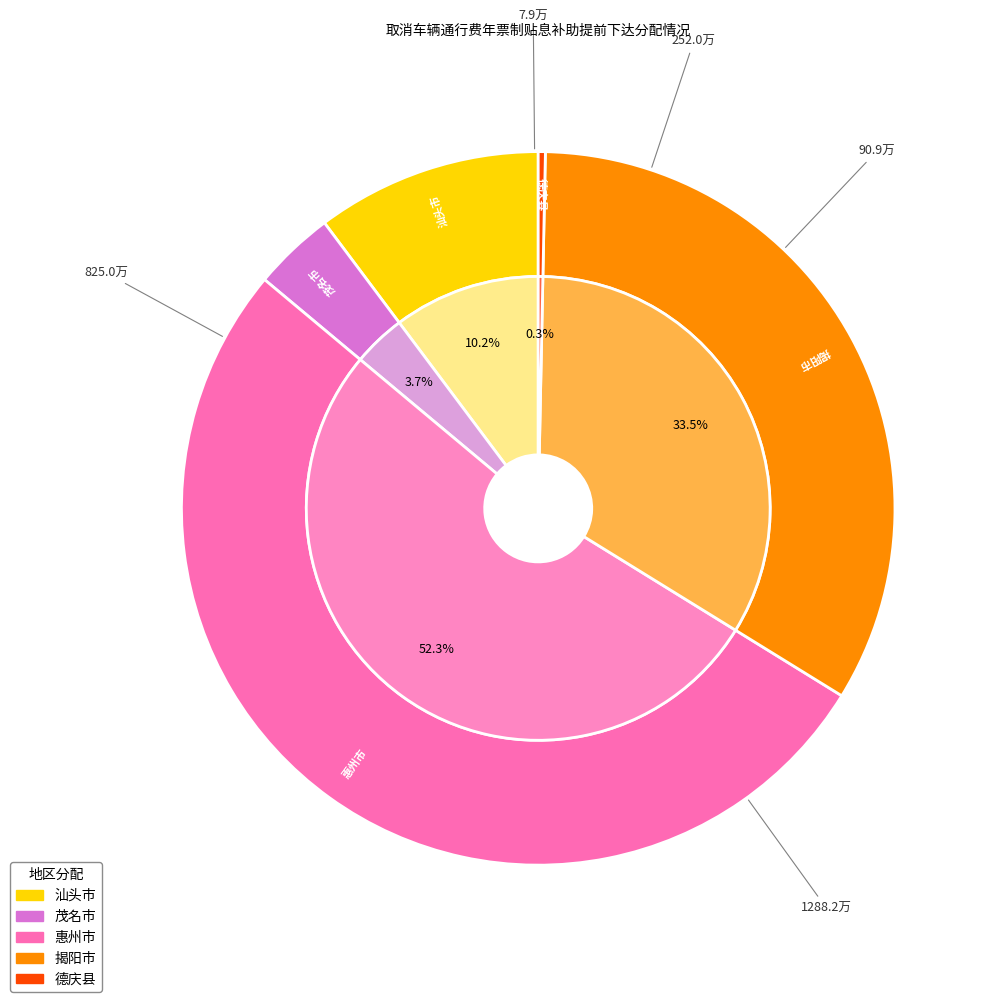

What is the majority slice?

惠州市